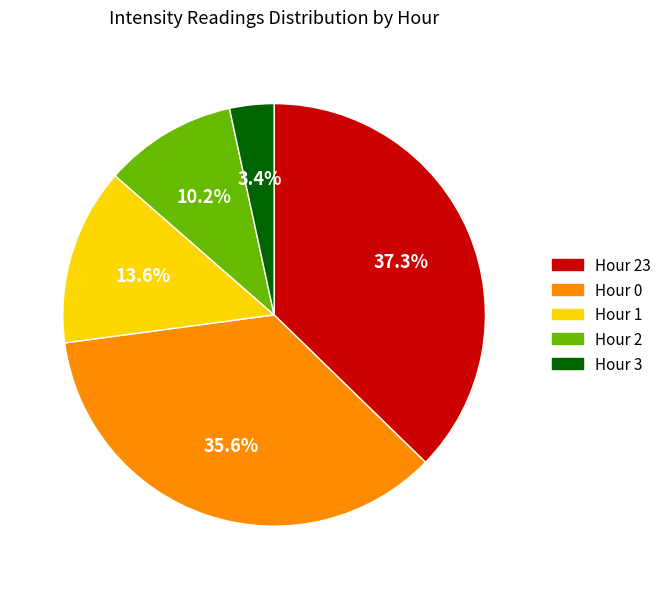

What percentage do Hour 3 and Hour 0 together represent?

39.0%